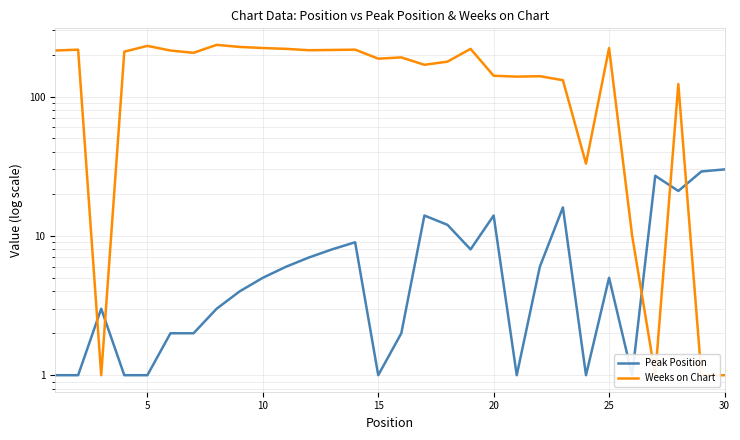

What is the maximum value shown in the chart?

235